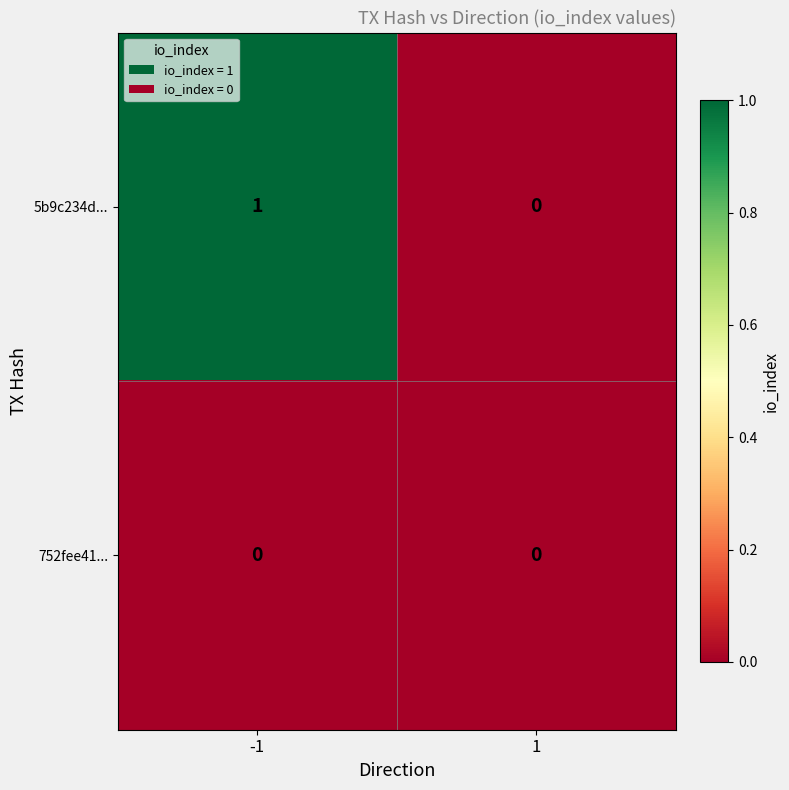

Which series has the largest total across all categories?

5b9c234d...